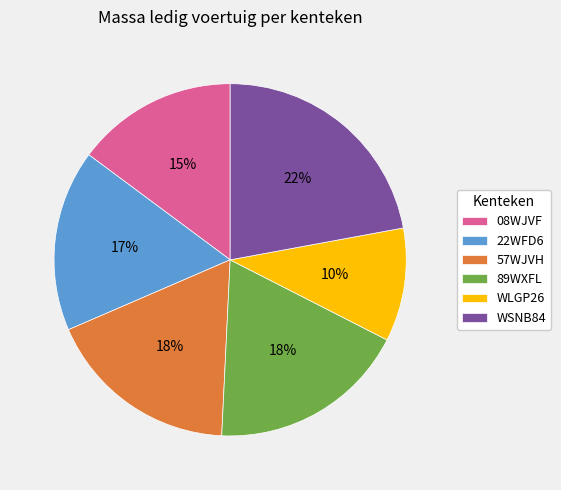

Is the sum of WLGP26 and WSNB84 greater than half?

No